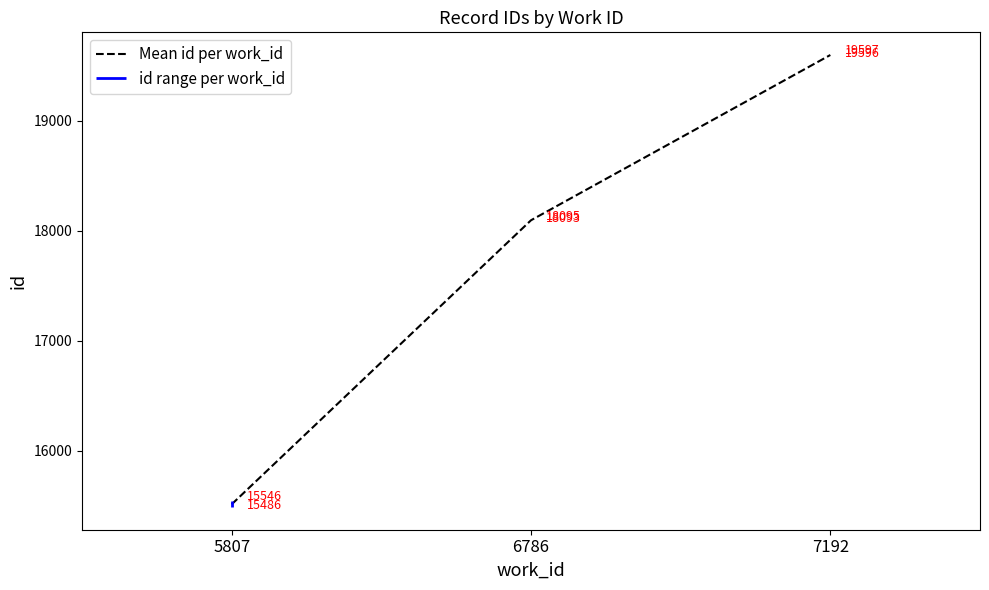

What is the greatest value displayed?

19596.5